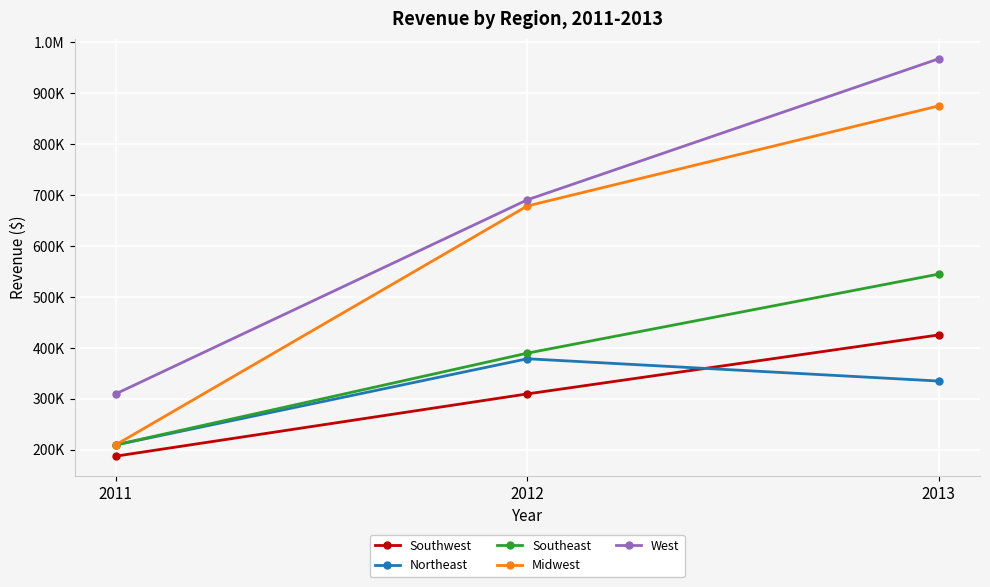

Rank the categories by West value from highest to lowest.

2013, 2012, 2011